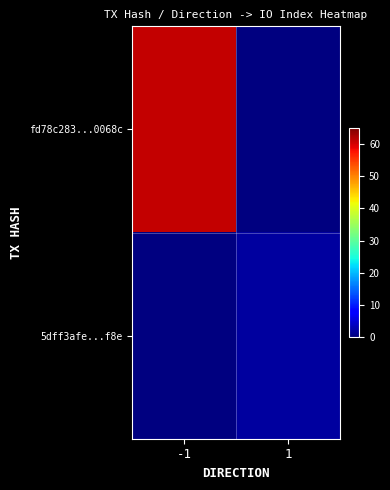

At how many categories does at least one series exceed 55?

1